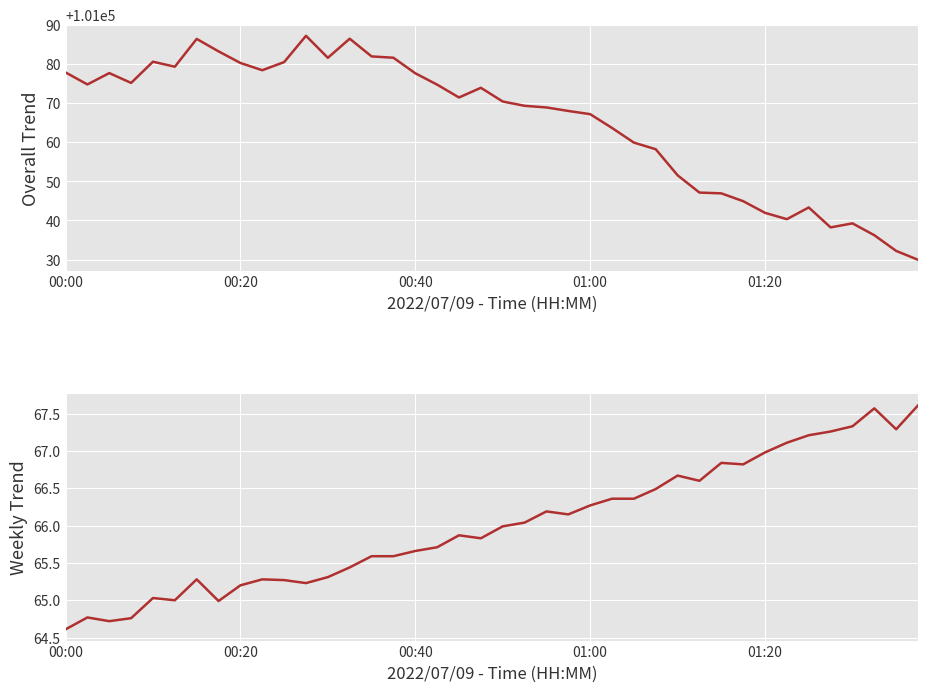

What is the difference between the second highest and minimum values in the BME280_pressure series?

56.6